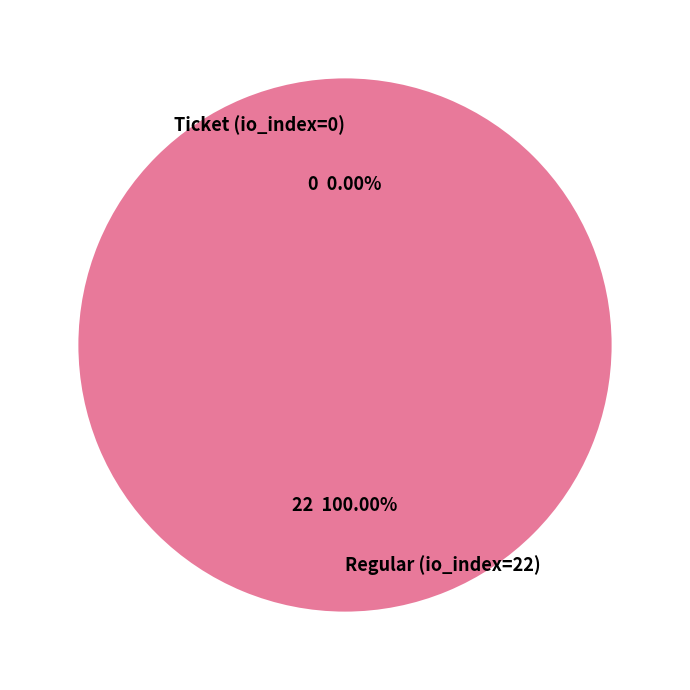

Does any single category account for the majority?

Yes